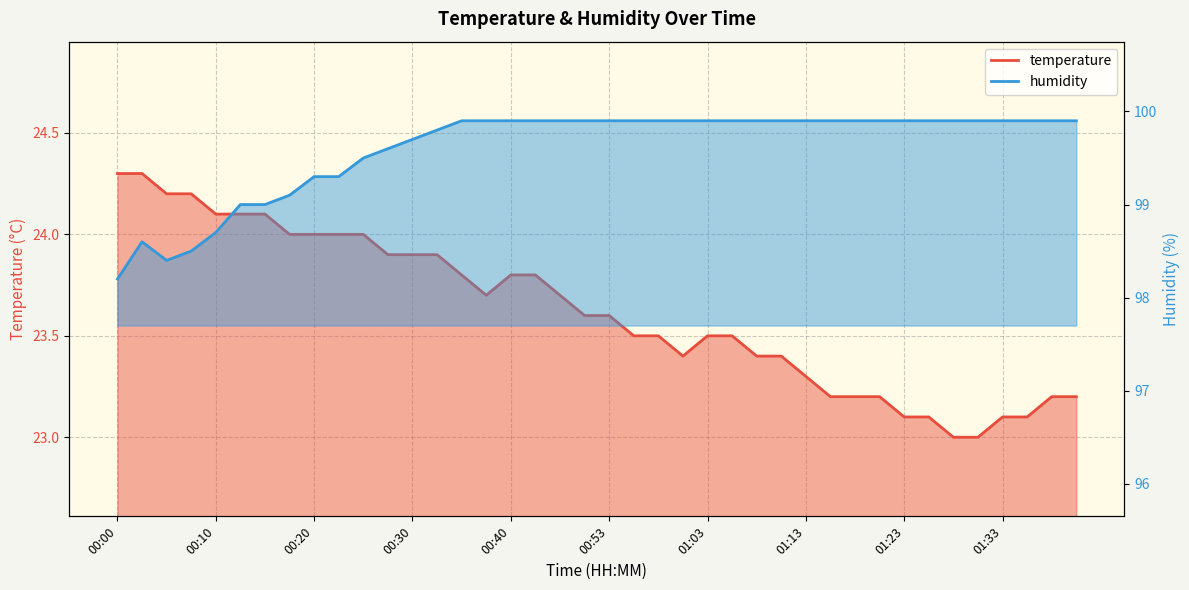

The value of humidity at 01:18 is 56.4. True or false?

False